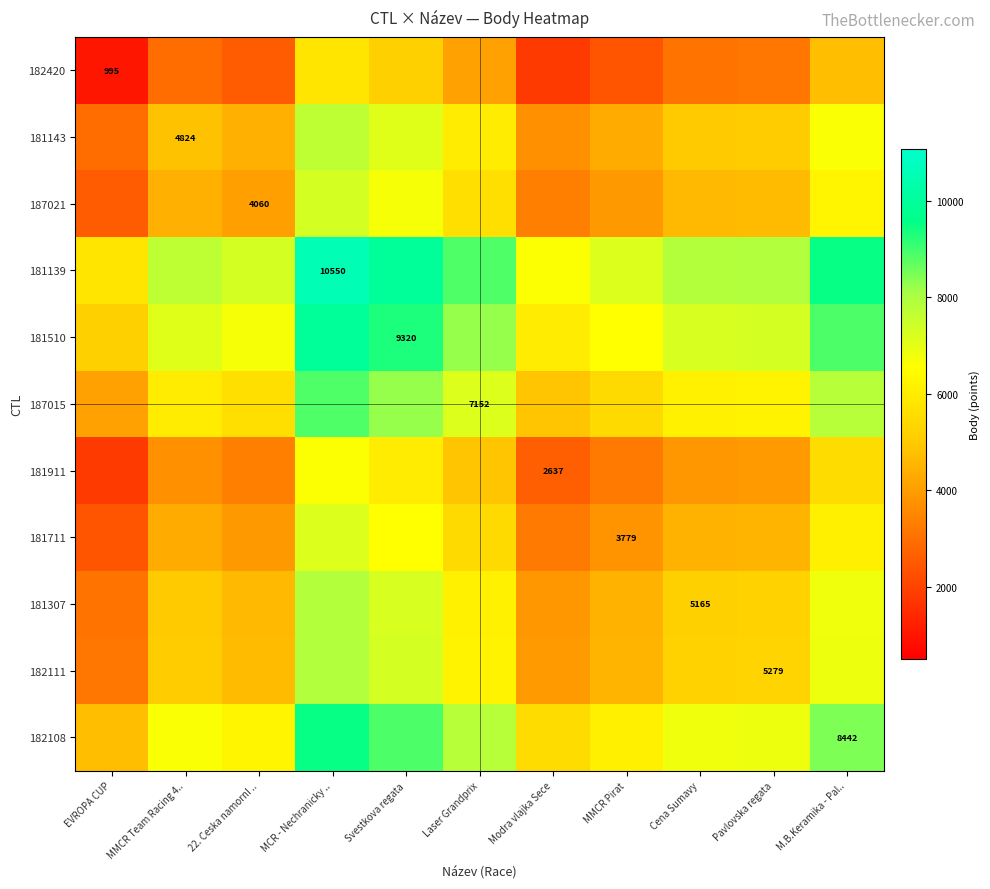

What is the difference between the highest and lowest values at EVROPA CUP?

4777.5